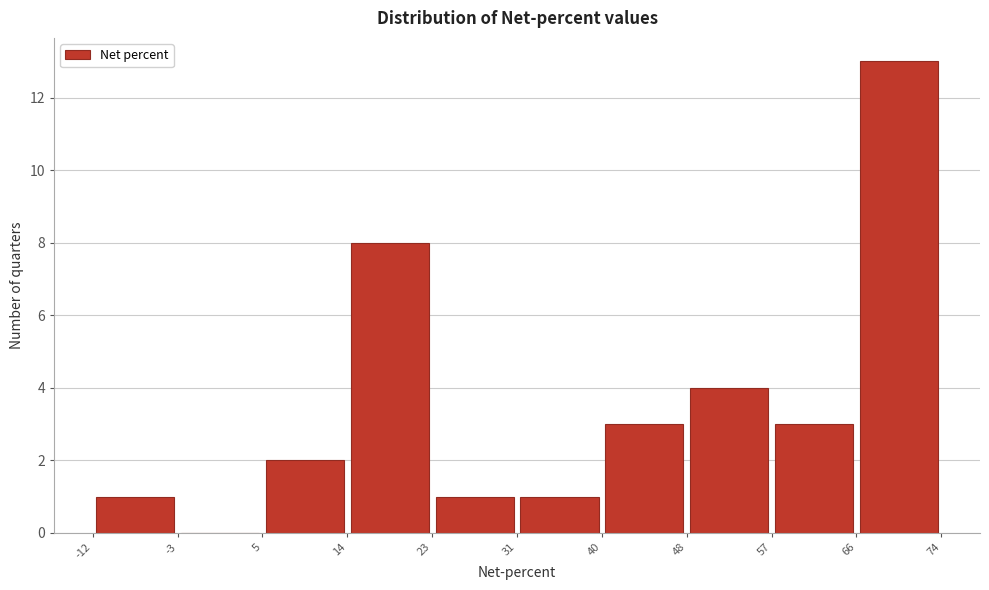

Reading left to right, transcribe this chart: for each bar, give the range it covers on the x-axis and its height. The values are not printed on the chart, so give them approximately, as read against the axis.

-12 to -3: 1
-3 to 5: 0
5 to 14: 2
14 to 23: 8
23 to 31: 1
31 to 40: 1
40 to 48: 3
48 to 57: 4
57 to 66: 3
66 to 74: 13